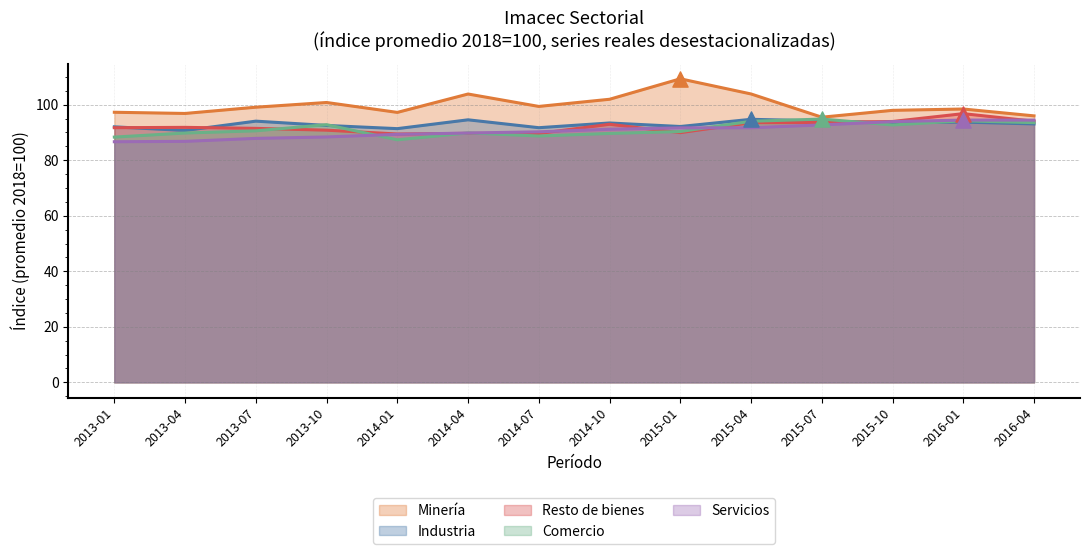

At how many categories does at least one series exceed 108?

1